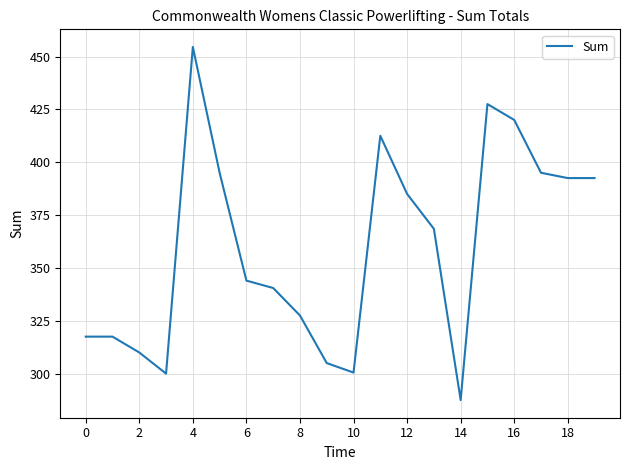

What is the smallest value displayed?

287.5